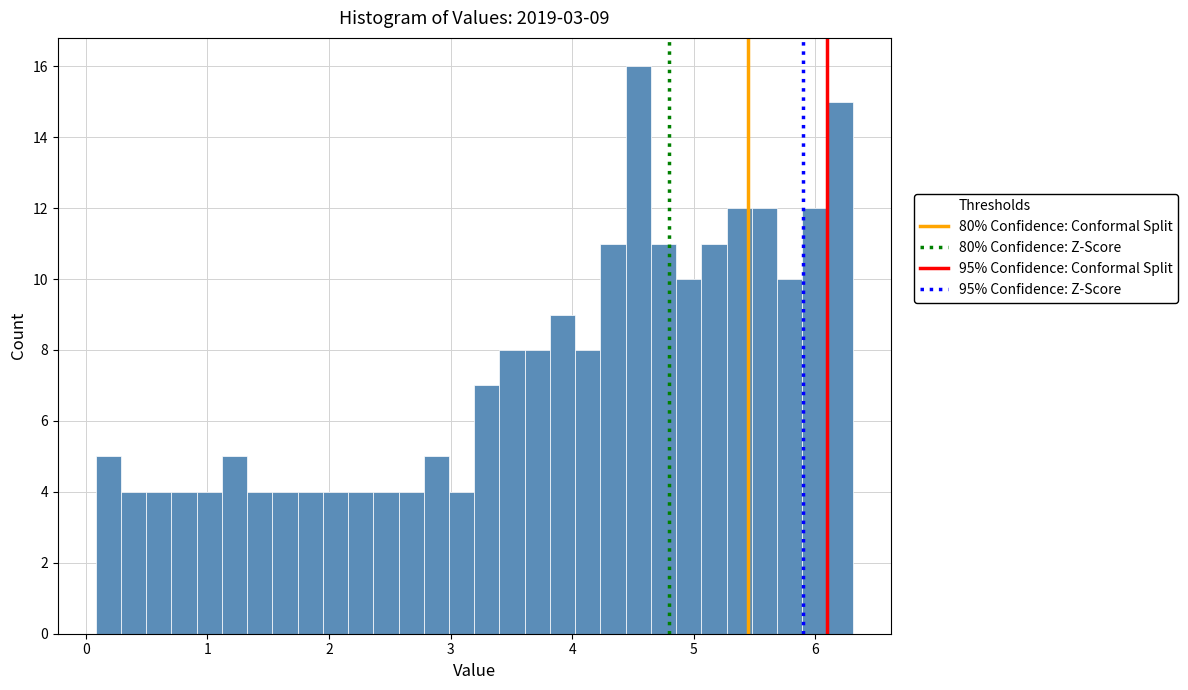

Read against the x-axis, roughly where is the centre of the tallest bar?

4.5